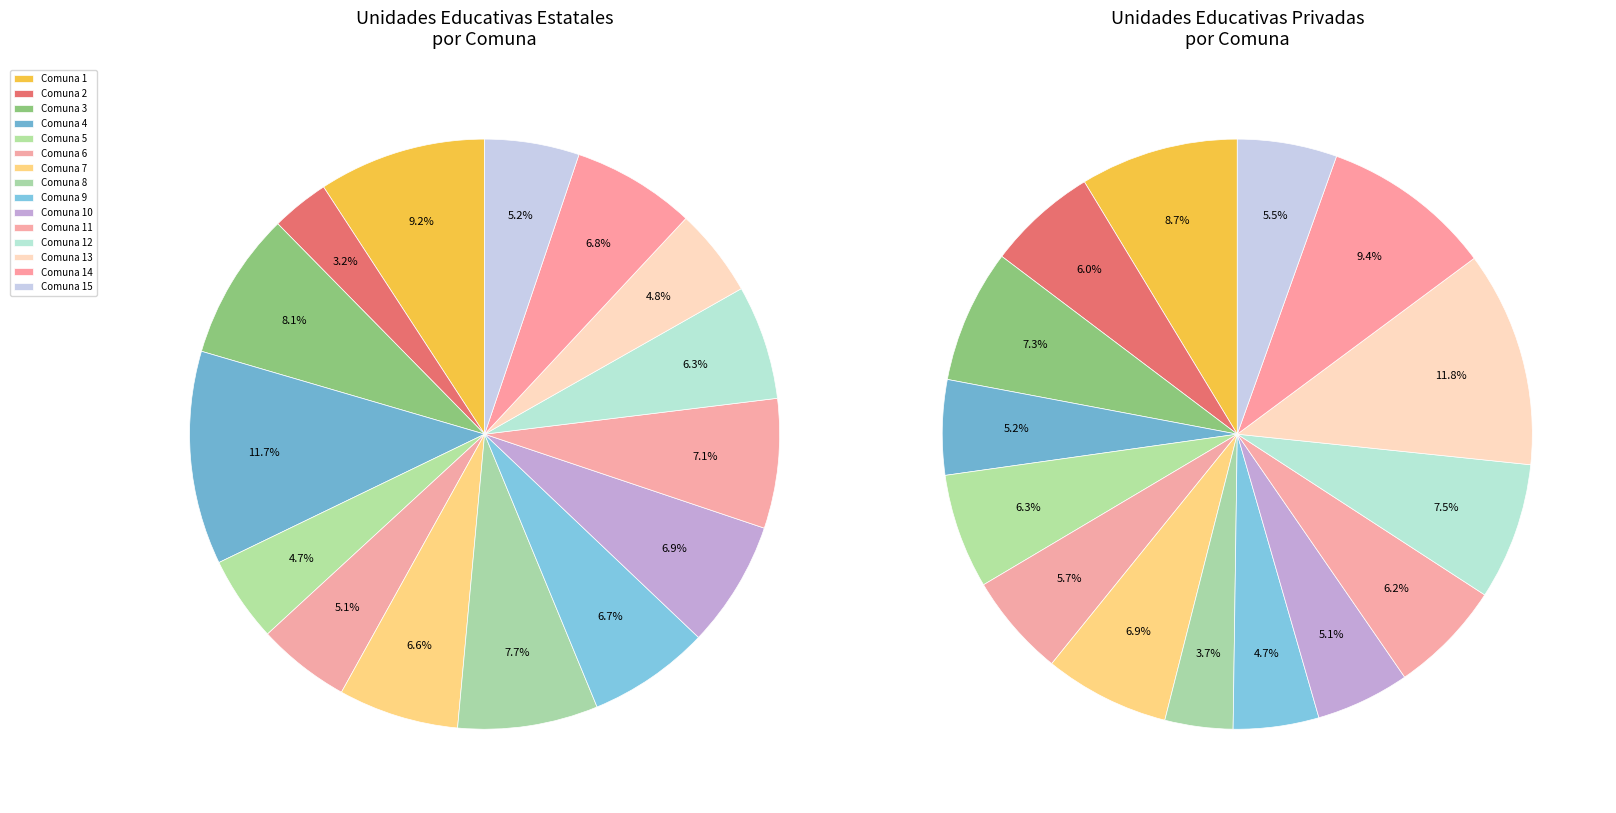

How many slices are in this pie chart?

15